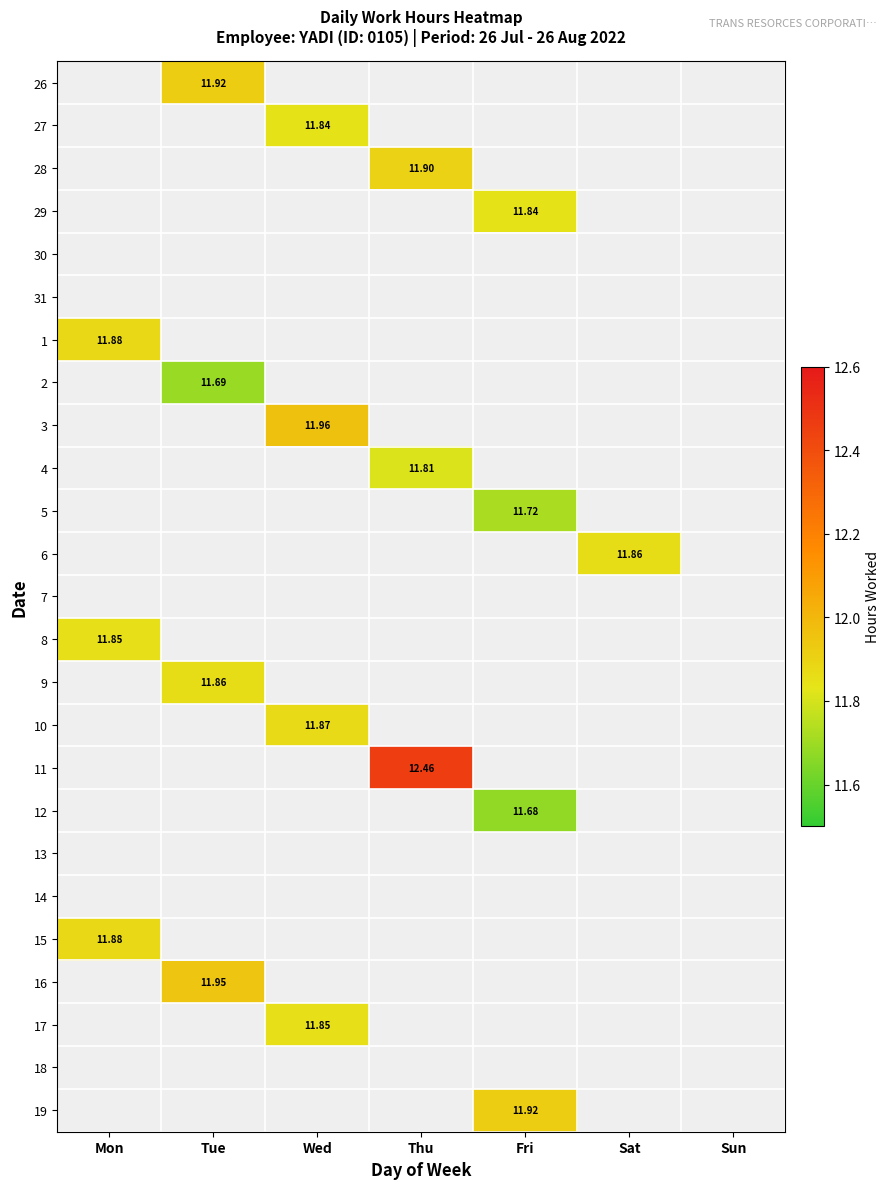

Count the number of categories in the chart.

7